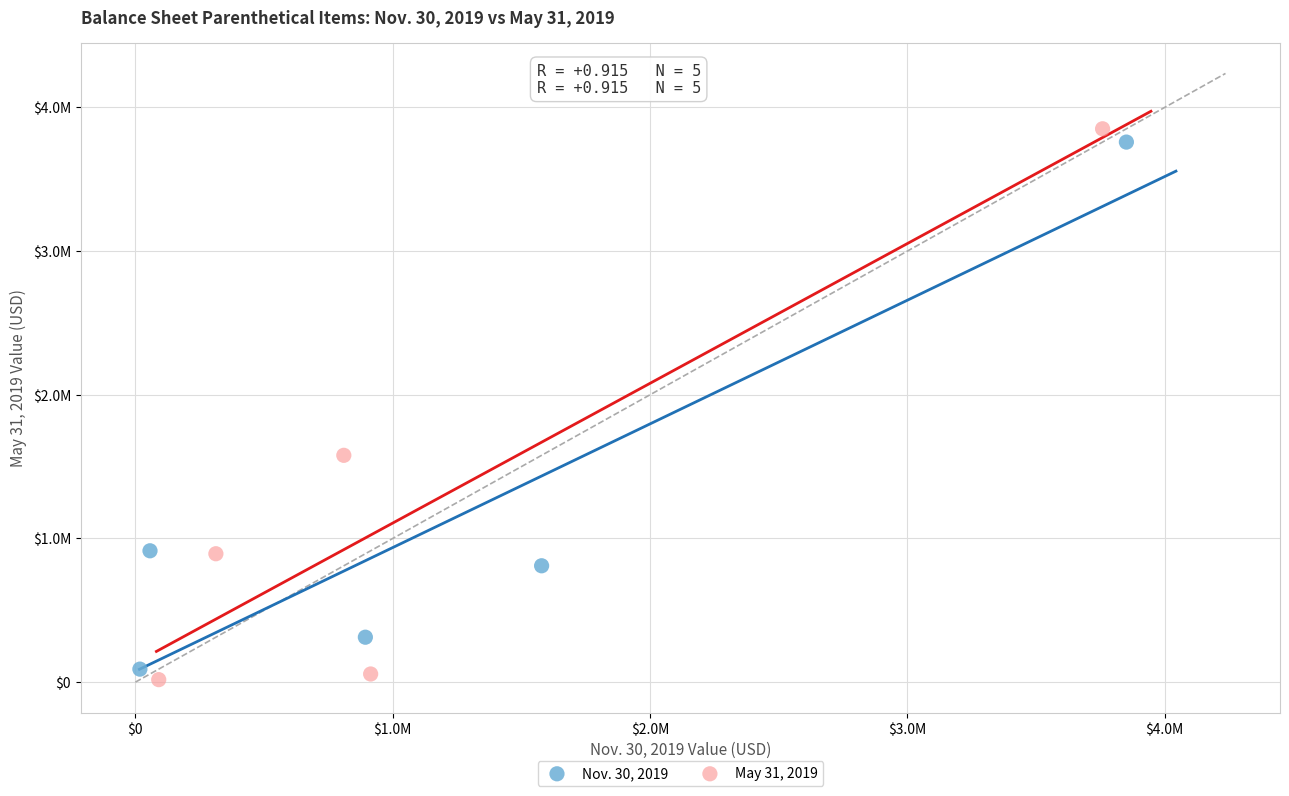

Which series reaches the maximum Y coordinate?

May 31, 2019